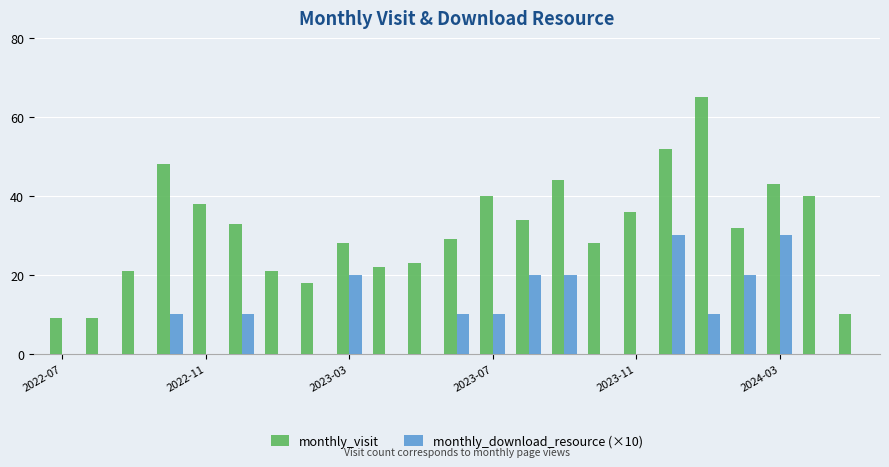

Which series has the largest total across all categories?

monthly_visit